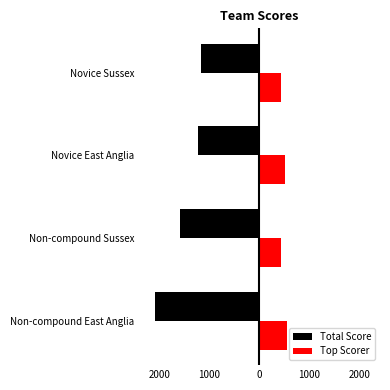

What is the value of the Top Scorer bar at the 1st from the left?

552